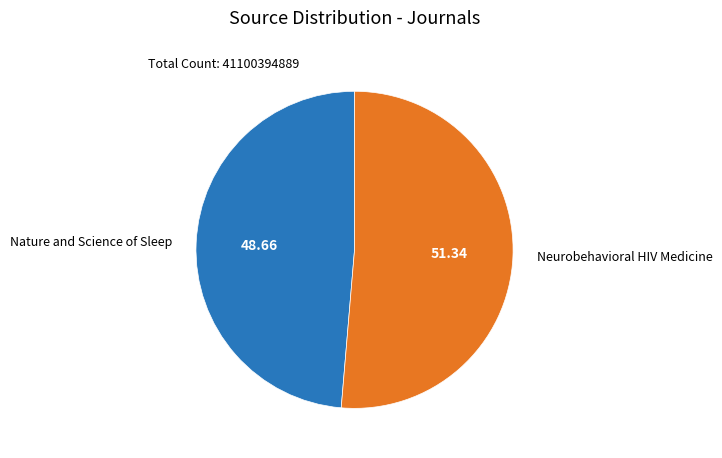

Do Neurobehavioral HIV Medicine and Nature and Science of Sleep together represent more than half of the pie?

Yes